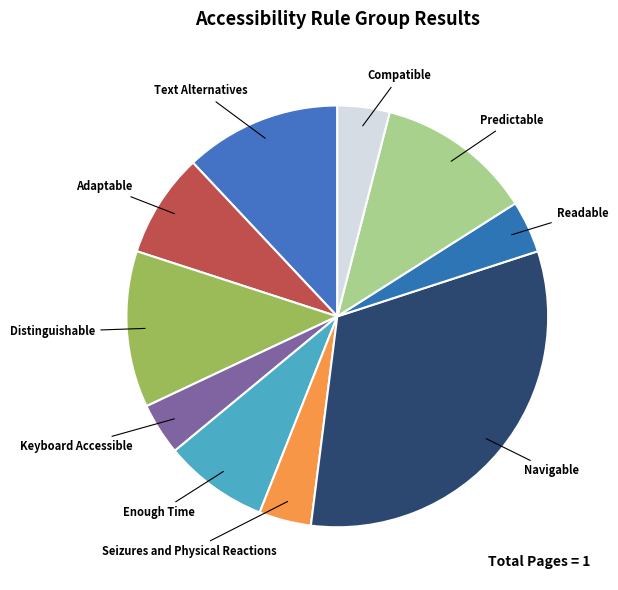

Does Text Alternatives represent more than half of the total?

No